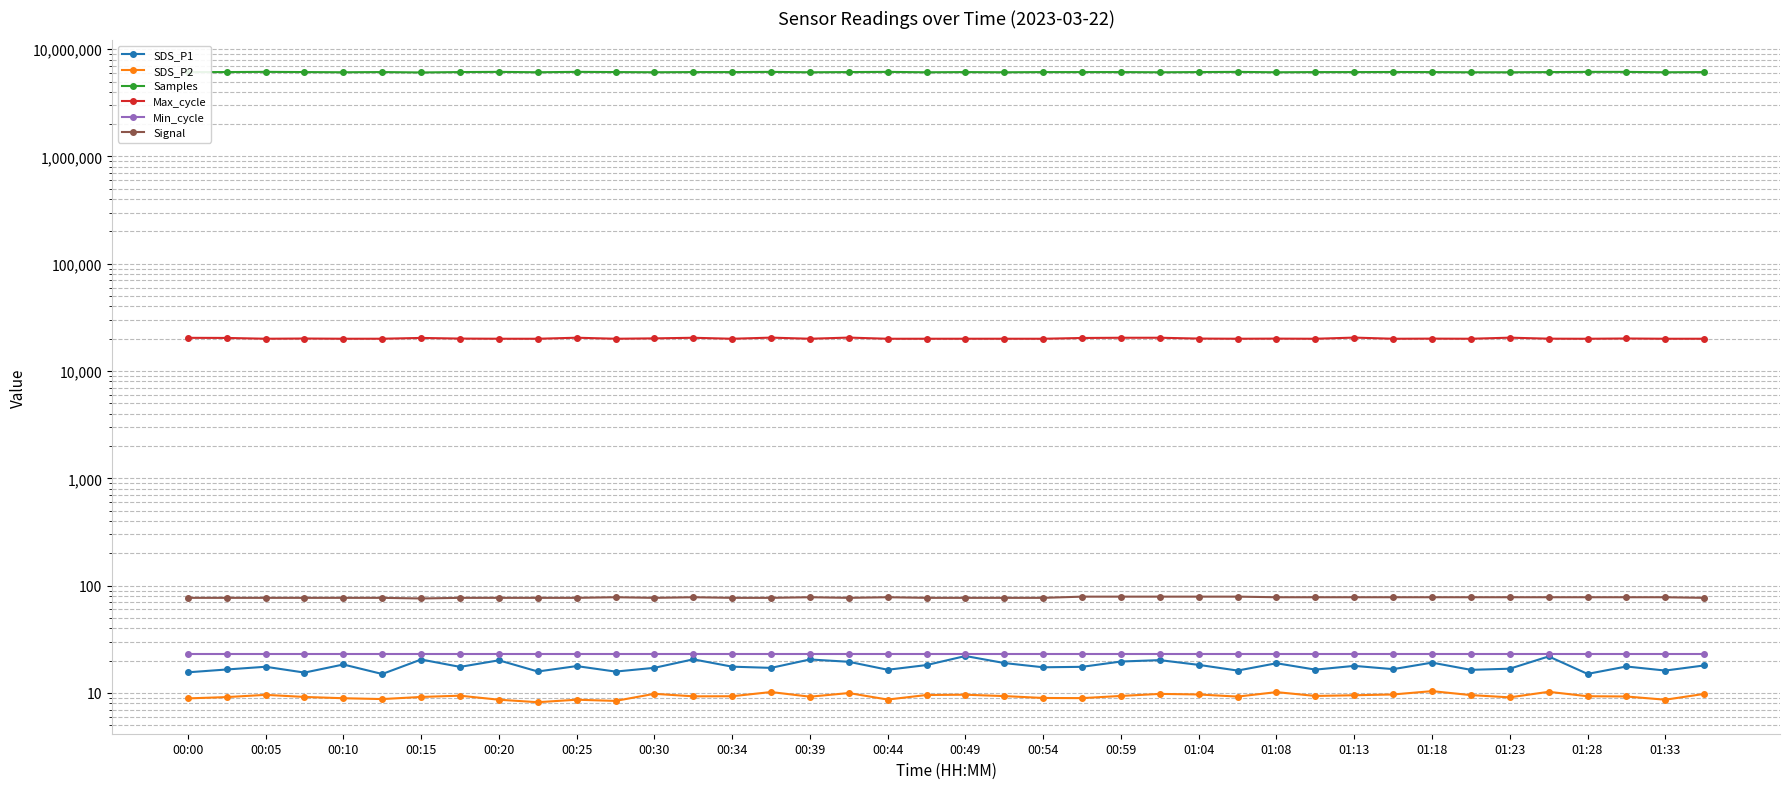

True or false: SDS_P1 and Samples intersect in this chart.

False